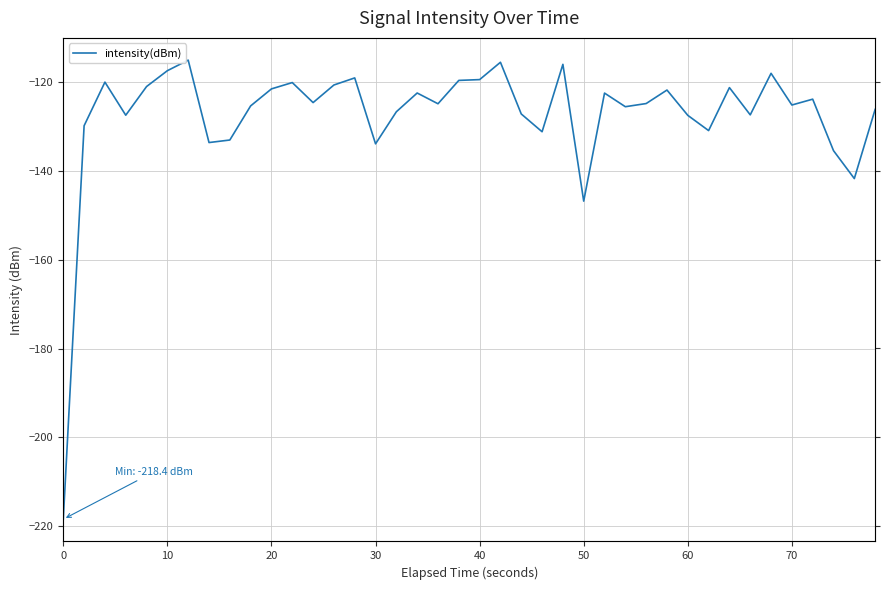

What is the value of the 37th point from the left?

-123.9